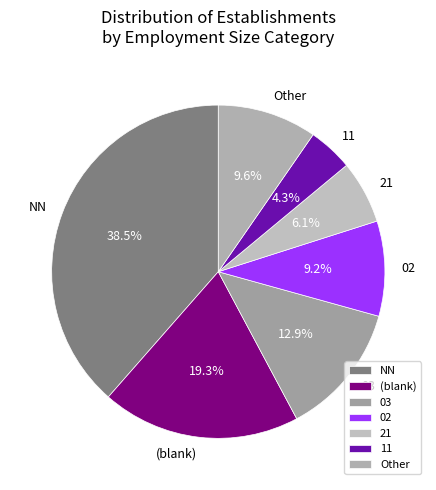

Which category has the biggest portion of the pie?

NN